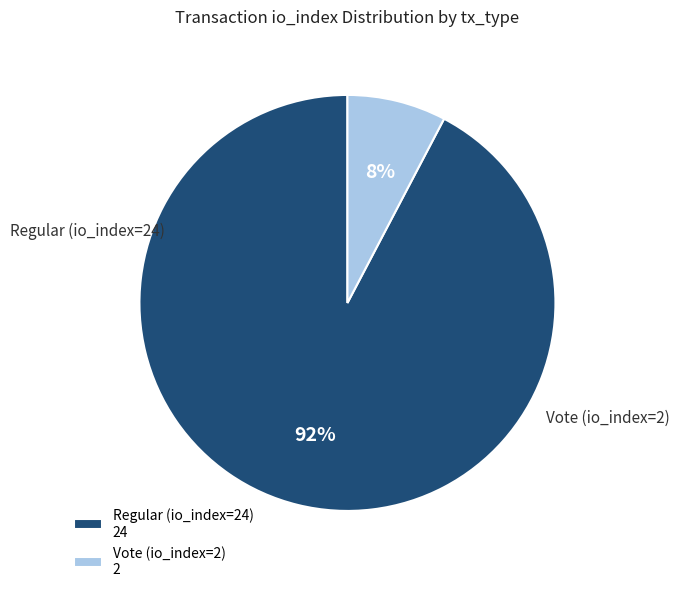

To the nearest percent, what portion does Regular (io_index=24) represent?

92%